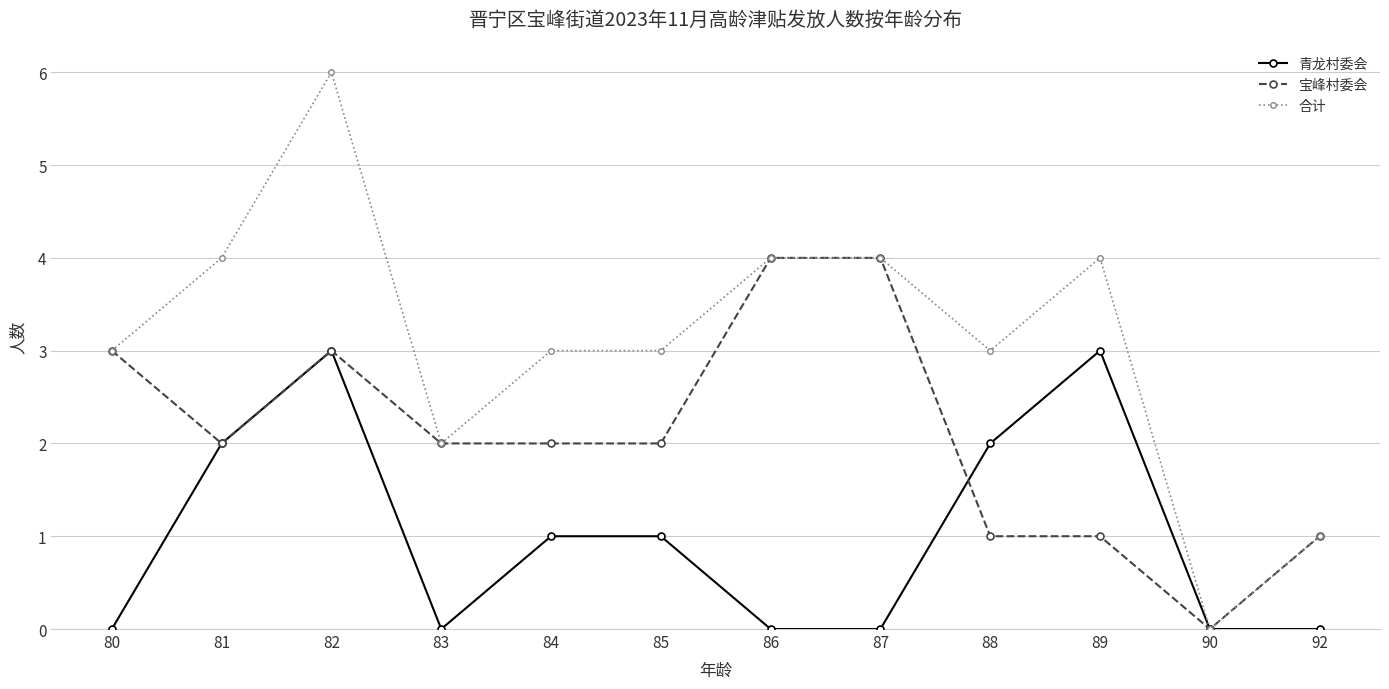

What is the value of the 合计 point at the 9th from the left?

3